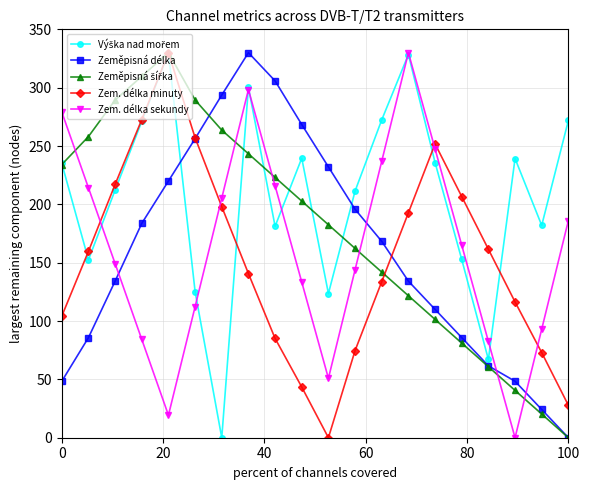

In Zem. délka minuty, how many points are higher than both neighbors (excluding endpoints)?

2